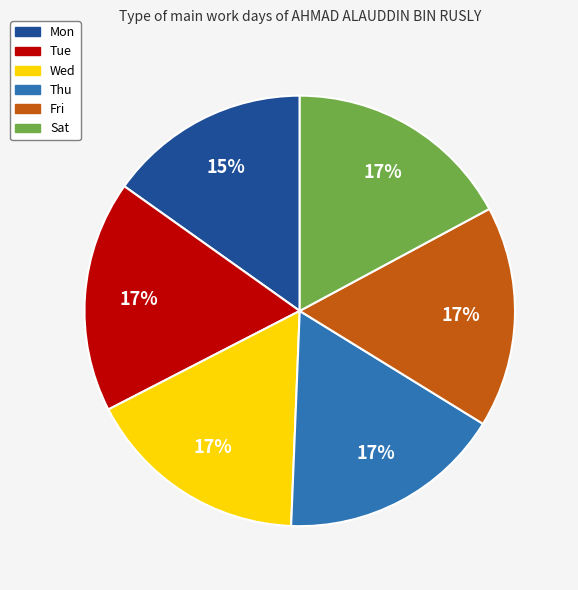

To the nearest percent, what percentage of the pie is Tue?

17%